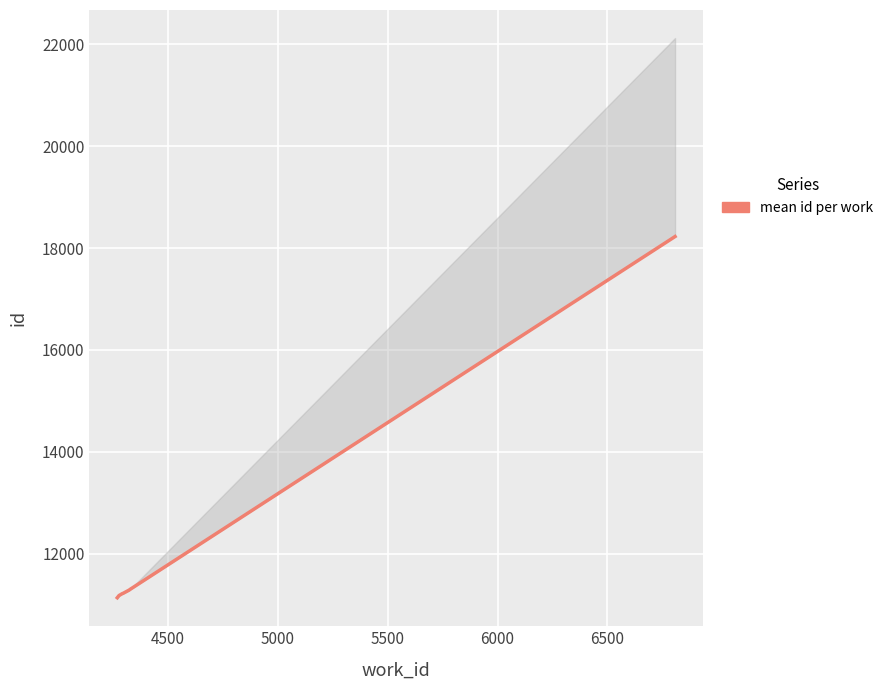

Reading right to left, extract all data points from this chart.

18225	11302	11289	11224	11220	11182	11139